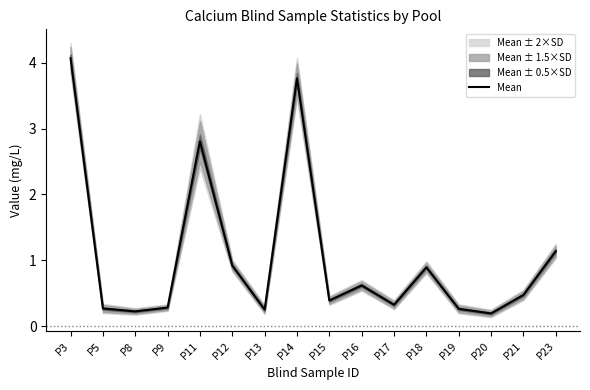

Rank the categories by value from highest to lowest.

P3, P14, P11, P23, P12, P18, P16, P21, P15, P17, P9, P5, P19, P13, P8, P20